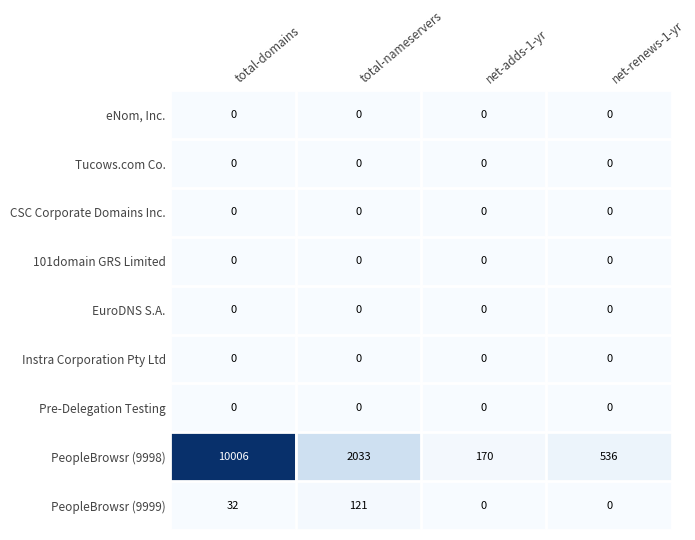

How many distinct data groups are displayed?

9